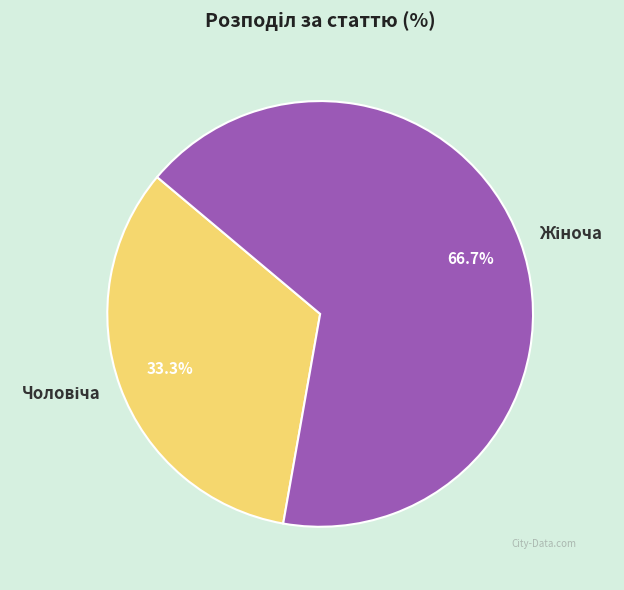

Does any single category account for the majority?

Yes